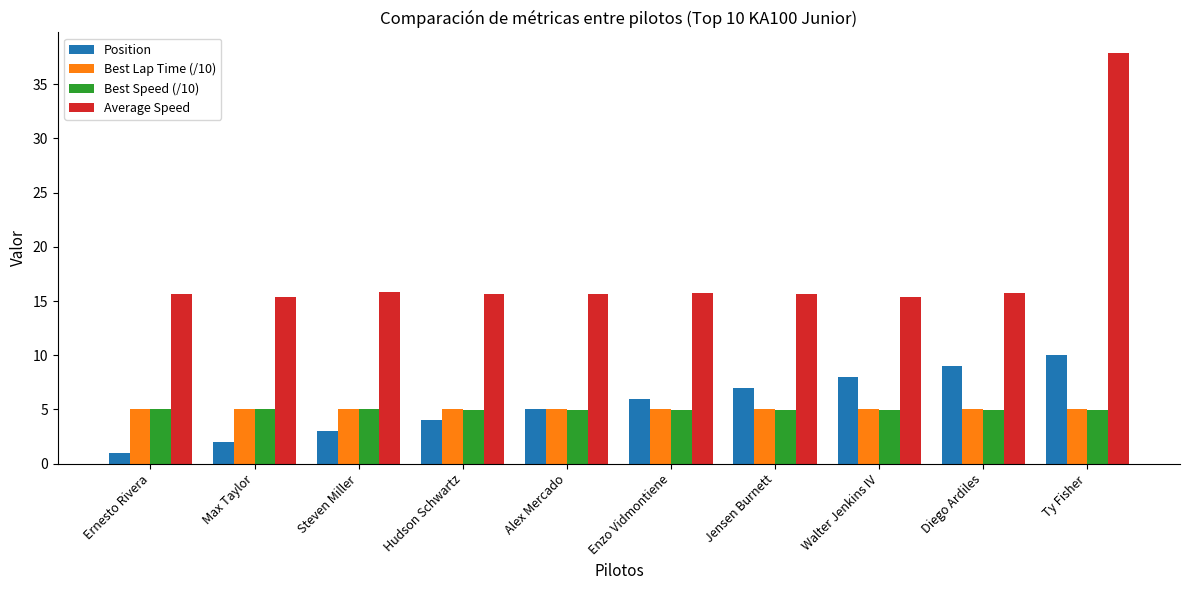

Read the Average Speed value at Alex Mercado.

15.7